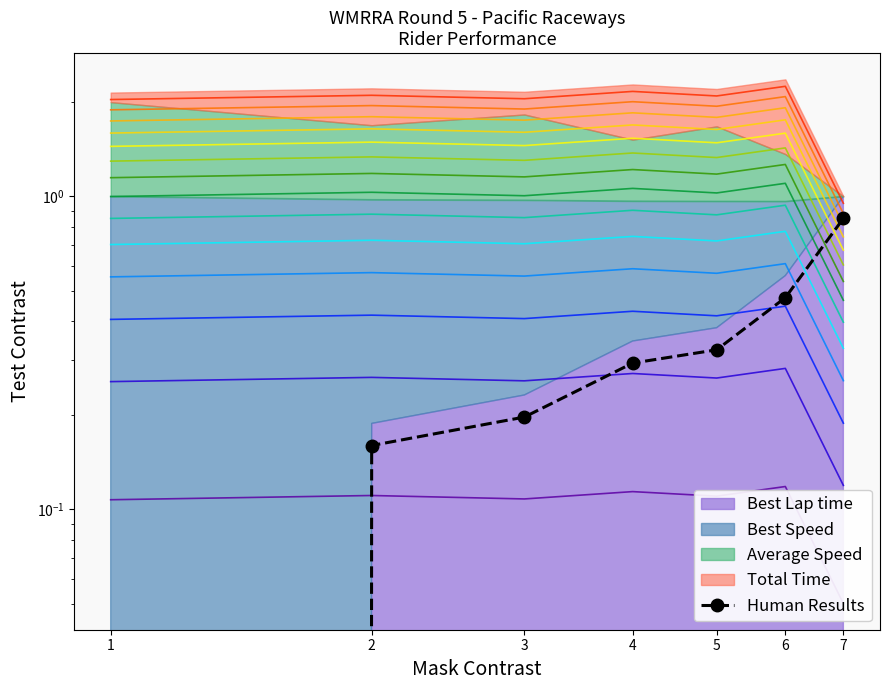

What is the value of the 4th point from the left?

0.3